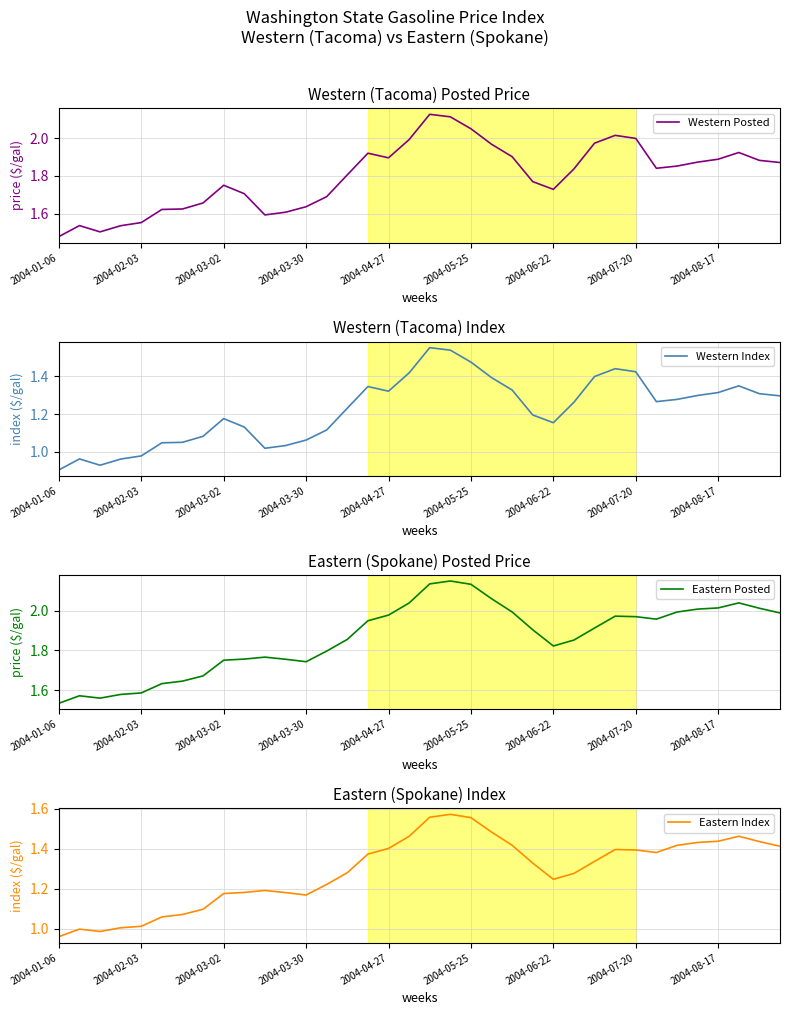

Is it true that Western Index equals 1.4 at 17?

True